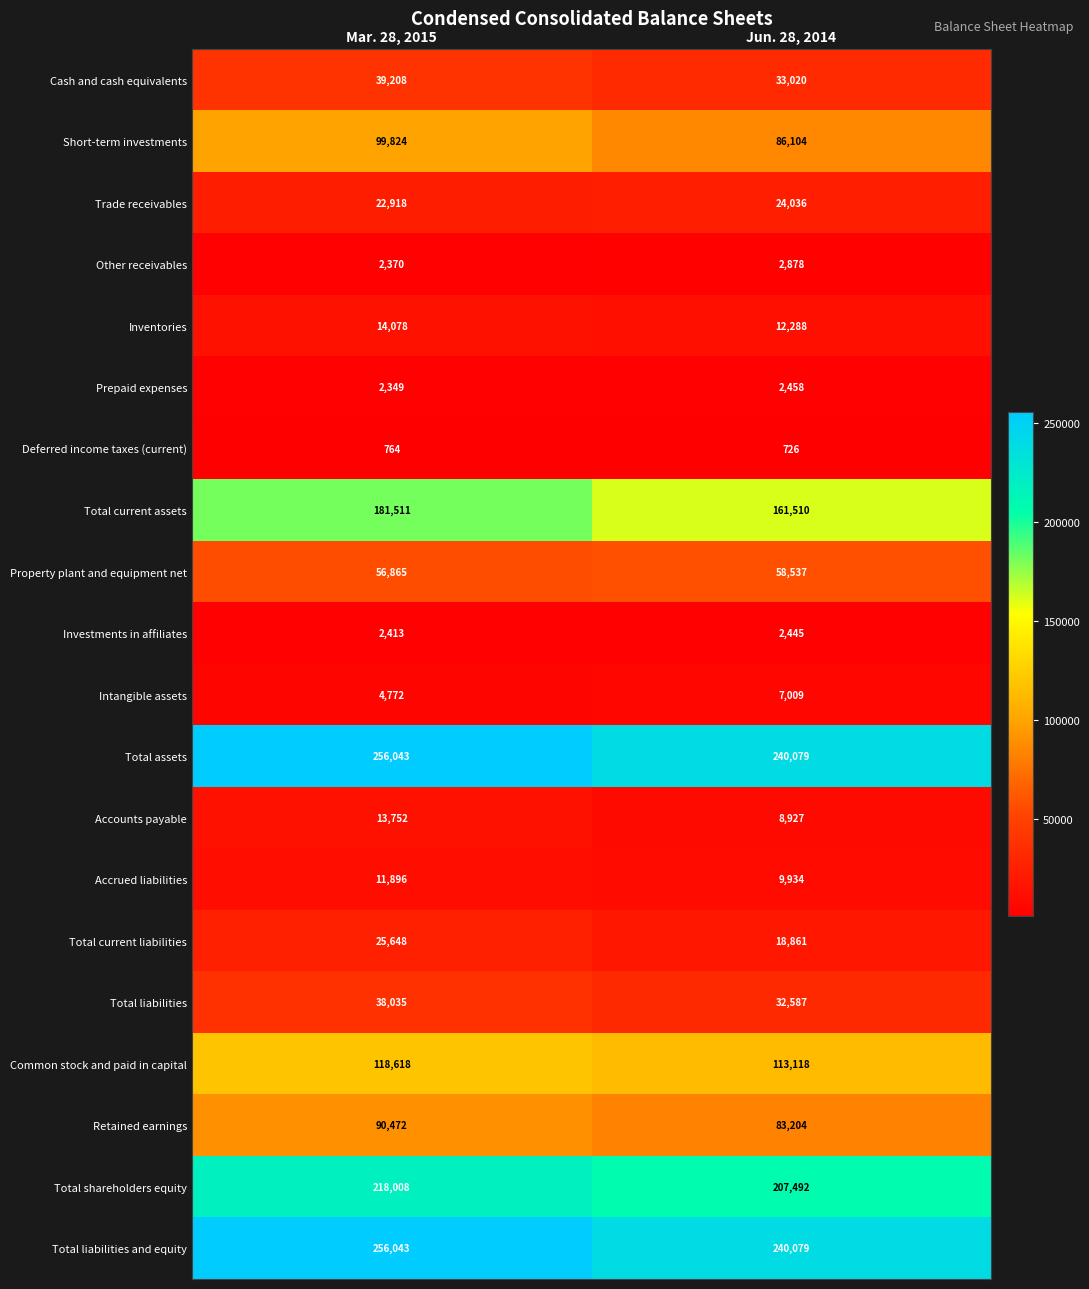

List the labels in order of Total current assets value, smallest first.

Jun. 28, 2014, Mar. 28, 2015